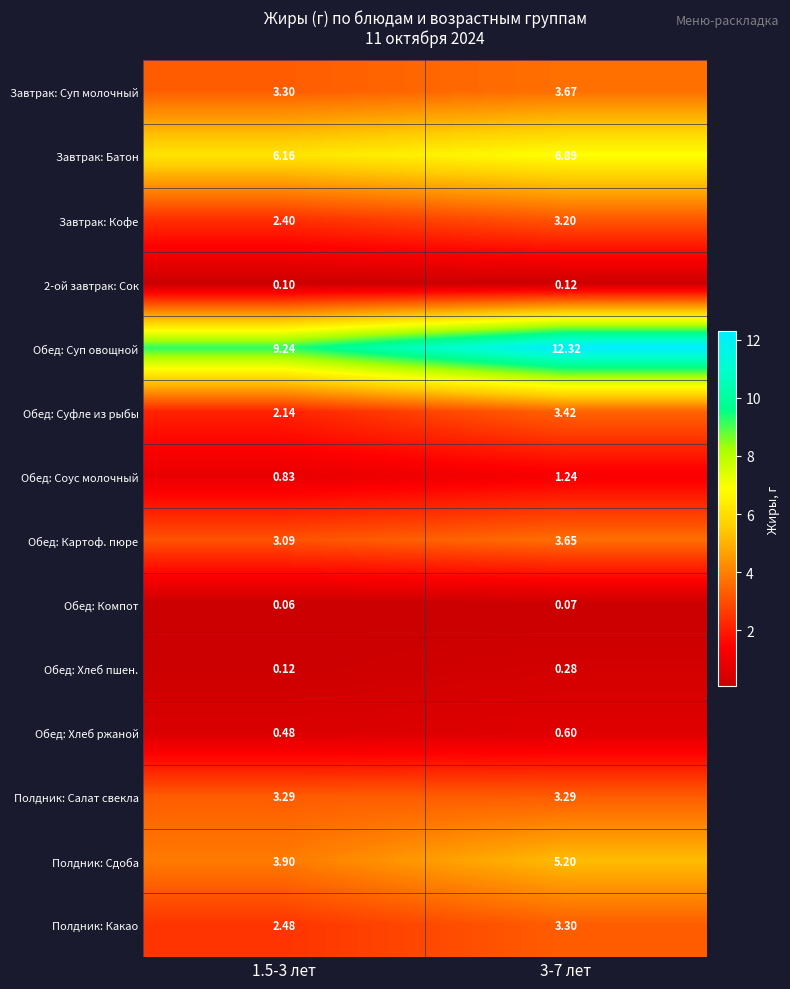

How many distinct data groups are displayed?

14